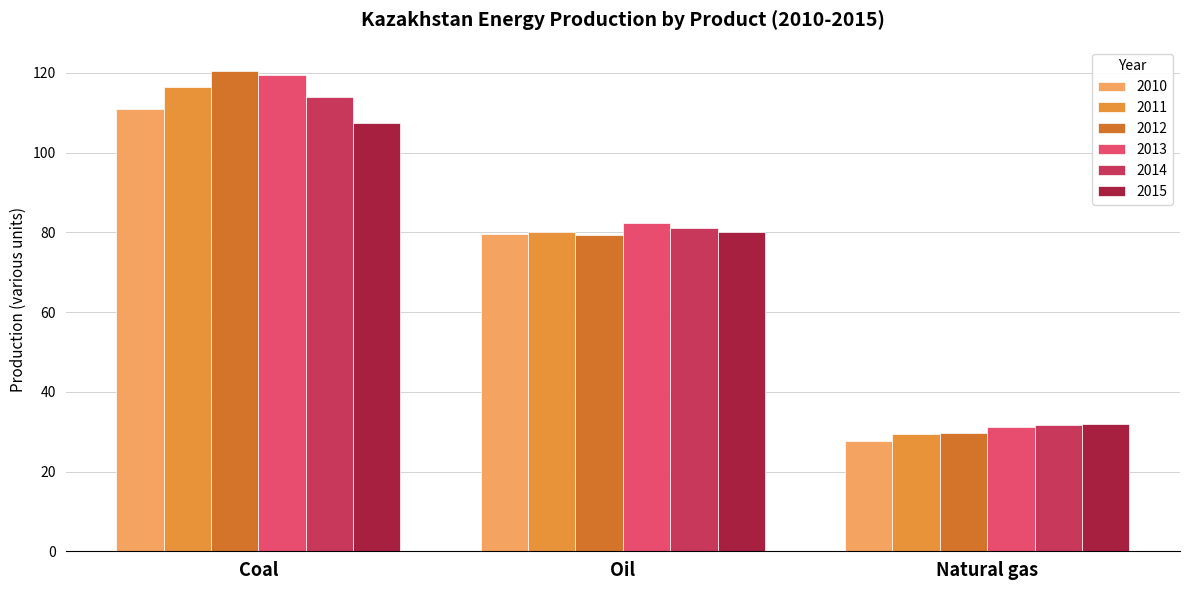

What is the lowest value of the 2011 series?

29.3